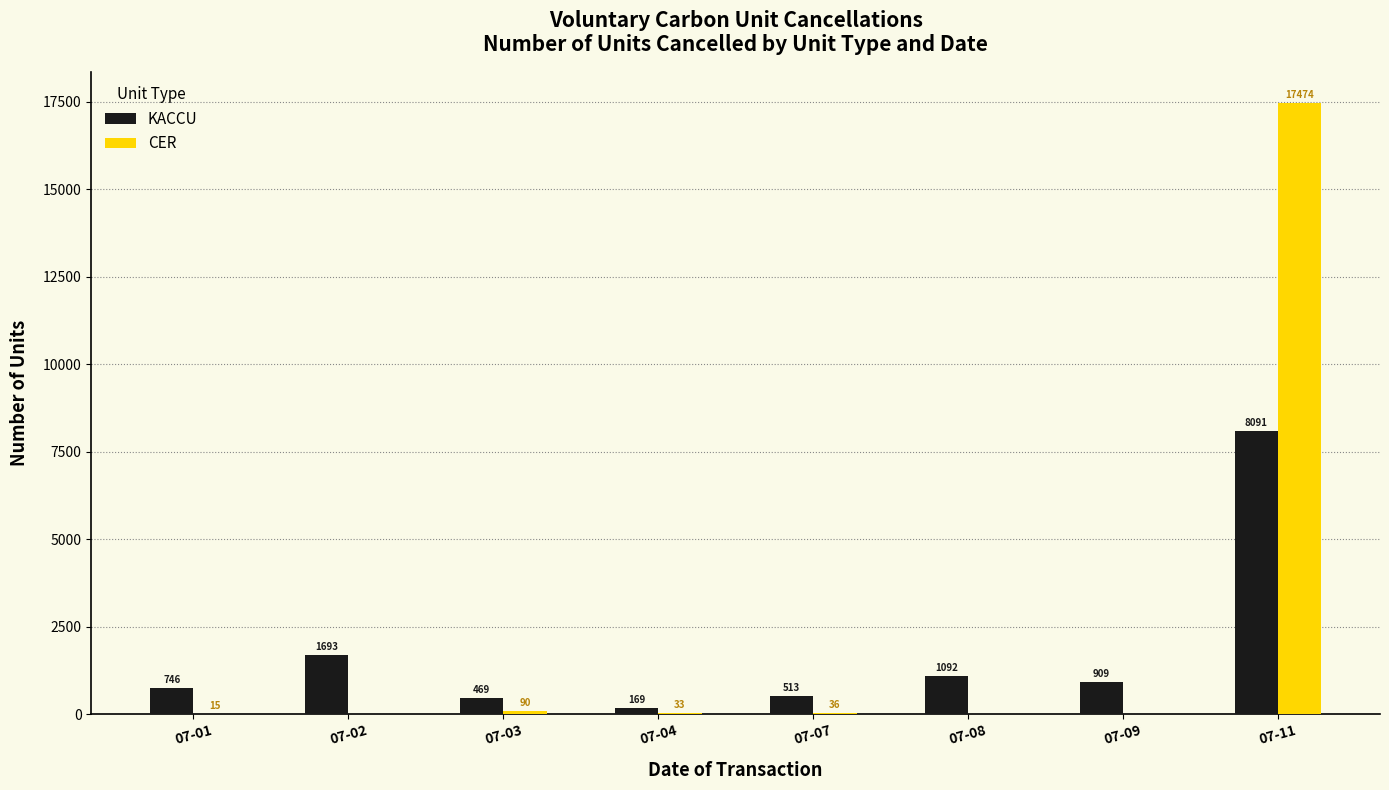

Which category has the highest value in the CER series?

07-11